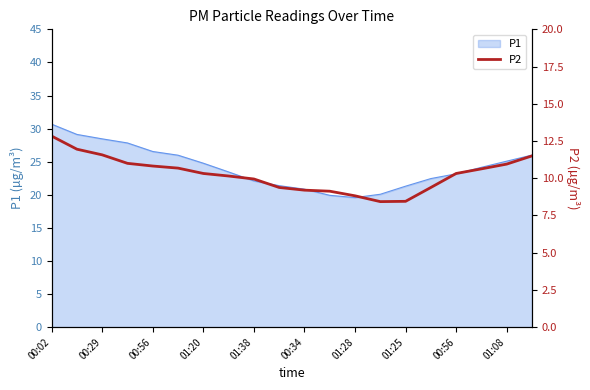

True or false: the data shows 3.7 at 13.

False